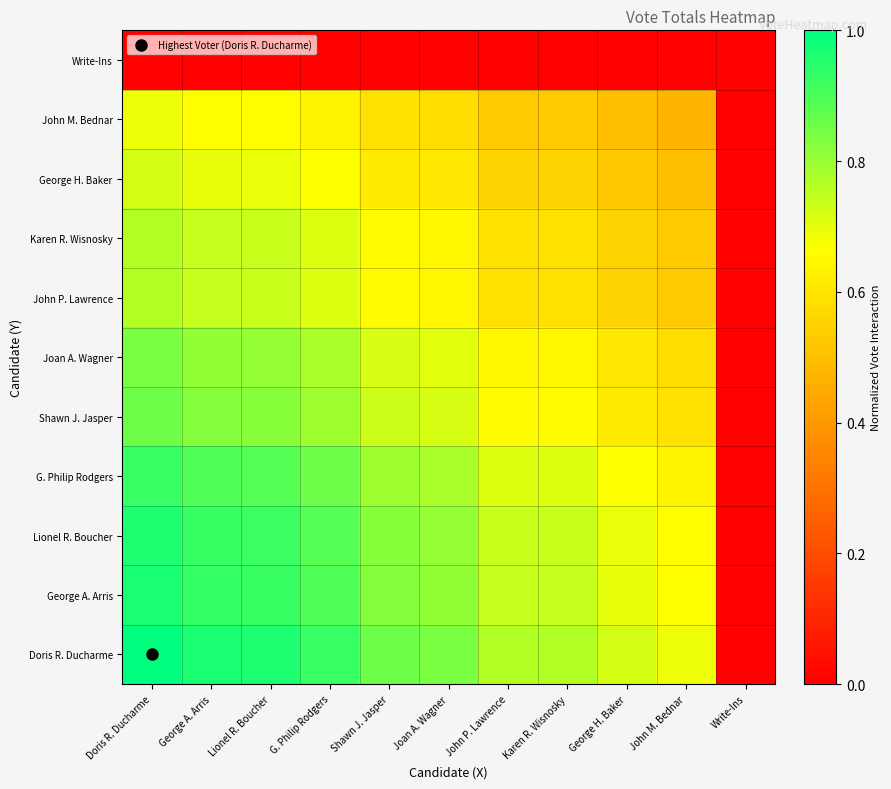

List the series in order of their peak value, highest first.

Doris R. Ducharme, George A. Arris, Lionel R. Boucher, G. Philip Rodgers, Shawn J. Jasper, Joan A. Wagner, John P. Lawrence, Karen R. Wisnosky, George H. Baker, John M. Bednar, Write-Ins